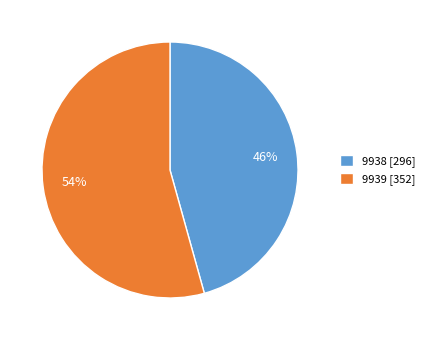

Rank the categories by value from lowest to highest.

9938, 9939